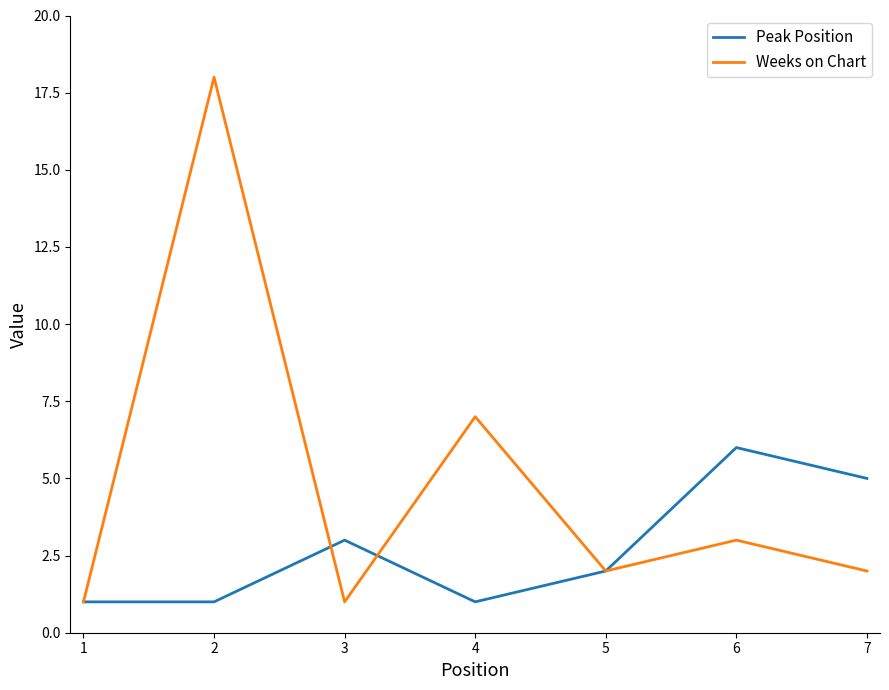

The value of Weeks on Chart at 1 is 1. True or false?

True